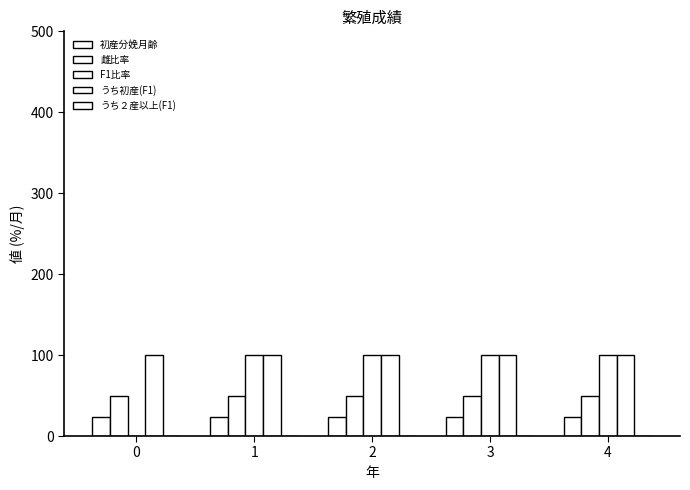

Reading right to left, extract all data points from this chart.

初産分娩月齢: 4=24	3=24	2=24	1=24	0=24
雌比率: 4=50	3=50	2=50	1=50	0=50
F1比率: 4=100	3=100	2=100	1=100	0=0
うち初産(F1): 4=100	3=100	2=100	1=100	0=100
うち２産以上(F1): 4=0	3=0	2=0	1=0	0=0